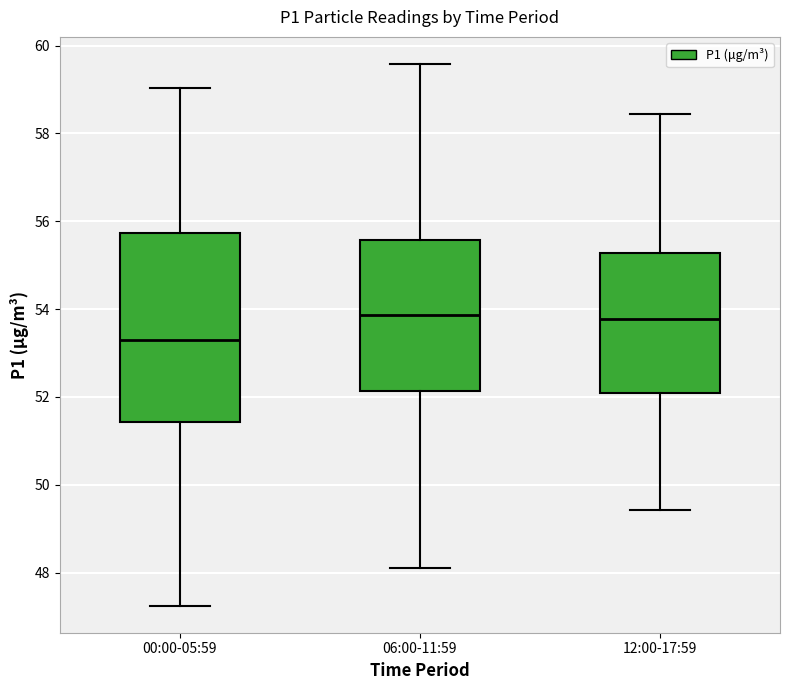

Reading left to right, read every box against the y-axis: the position of its median line, the range the box covers, and the ends of its whiskers. The values are not printed on the chart, so give them approximately, as read against the axis.

00:00-05:59: median 53.4, box 51.4 to 55.8, whiskers 47.2 to 59.0
06:00-11:59: median 53.8, box 52.2 to 55.6, whiskers 48.2 to 59.6
12:00-17:59: median 53.8, box 52.2 to 55.2, whiskers 49.4 to 58.4